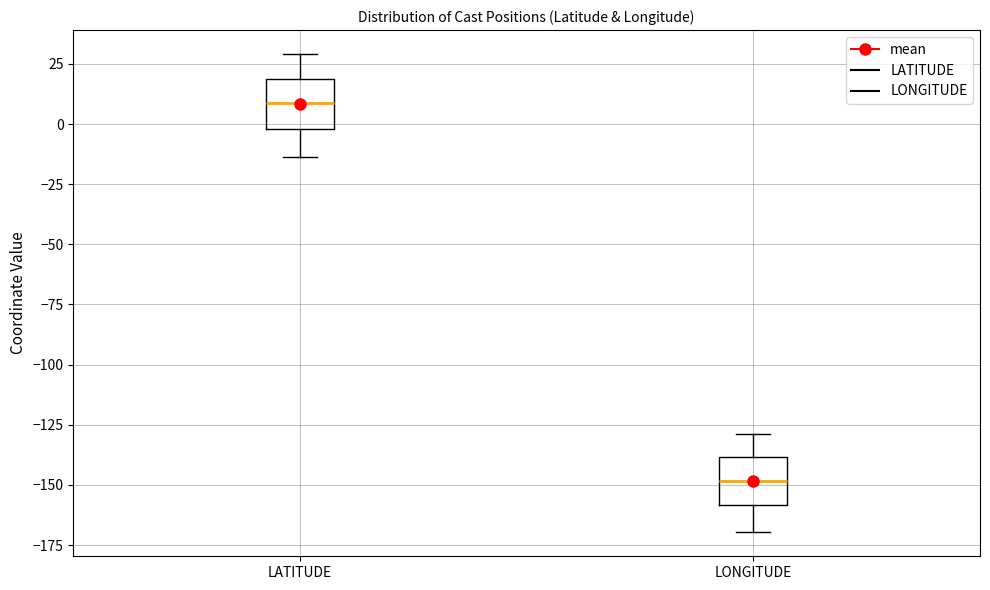

Reading left to right, read every box against the y-axis: the position of its median line, the range the box covers, and the ends of its whiskers. The values are not printed on the chart, so give them approximately, as read against the axis.

LATITUDE: median 10, box 0 to 20, whiskers -15 to 30
LONGITUDE: median -150, box -160 to -140, whiskers -170 to -130